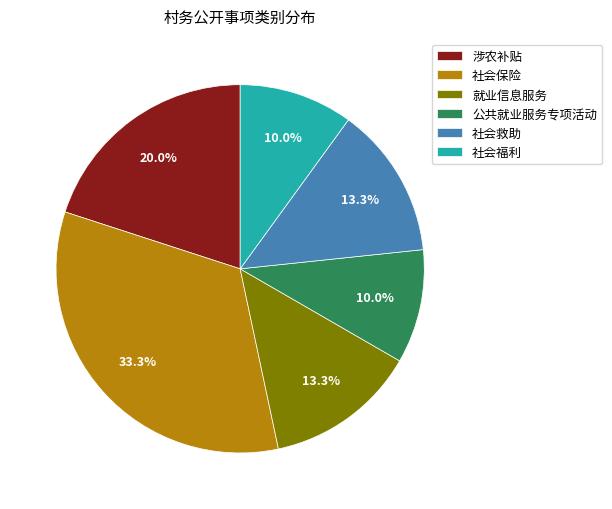

Between 就业信息服务 and 公共就业服务专项活动, which is larger?

就业信息服务